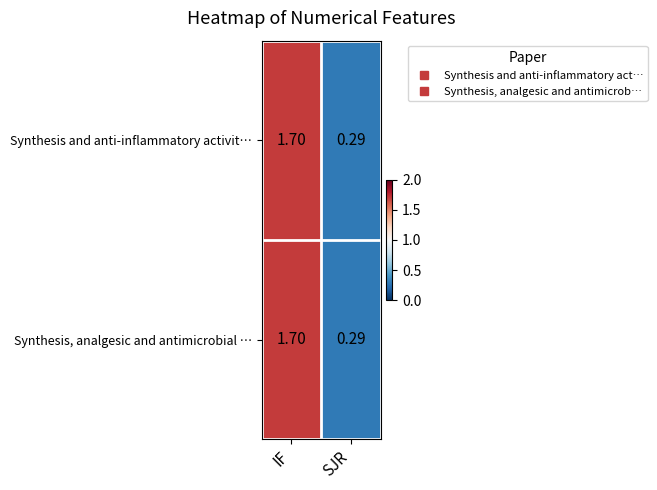

Where is Synthesis and anti-inflammatory activit… nearest to the value 0?

SJR